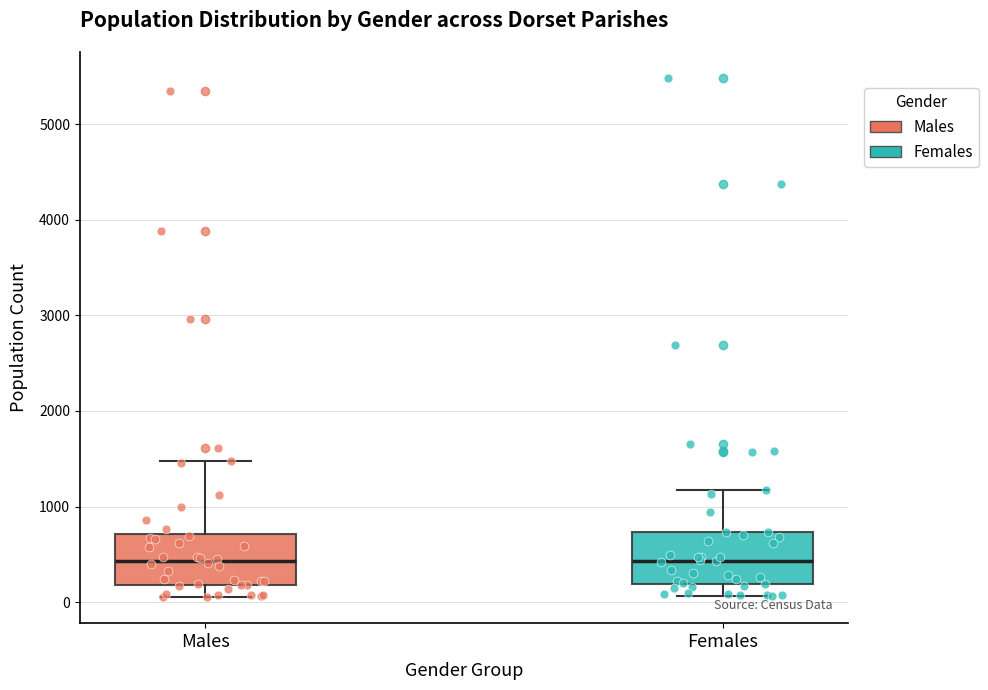

Reading left to right, read every box against the y-axis: the position of its median line, the range the box covers, and the ends of its whiskers. The values are not printed on the chart, so give them approximately, as read against the axis.

Males: median 400, box 200 to 700, whiskers 100 to 1500
Females: median 400, box 200 to 700, whiskers 100 to 1200